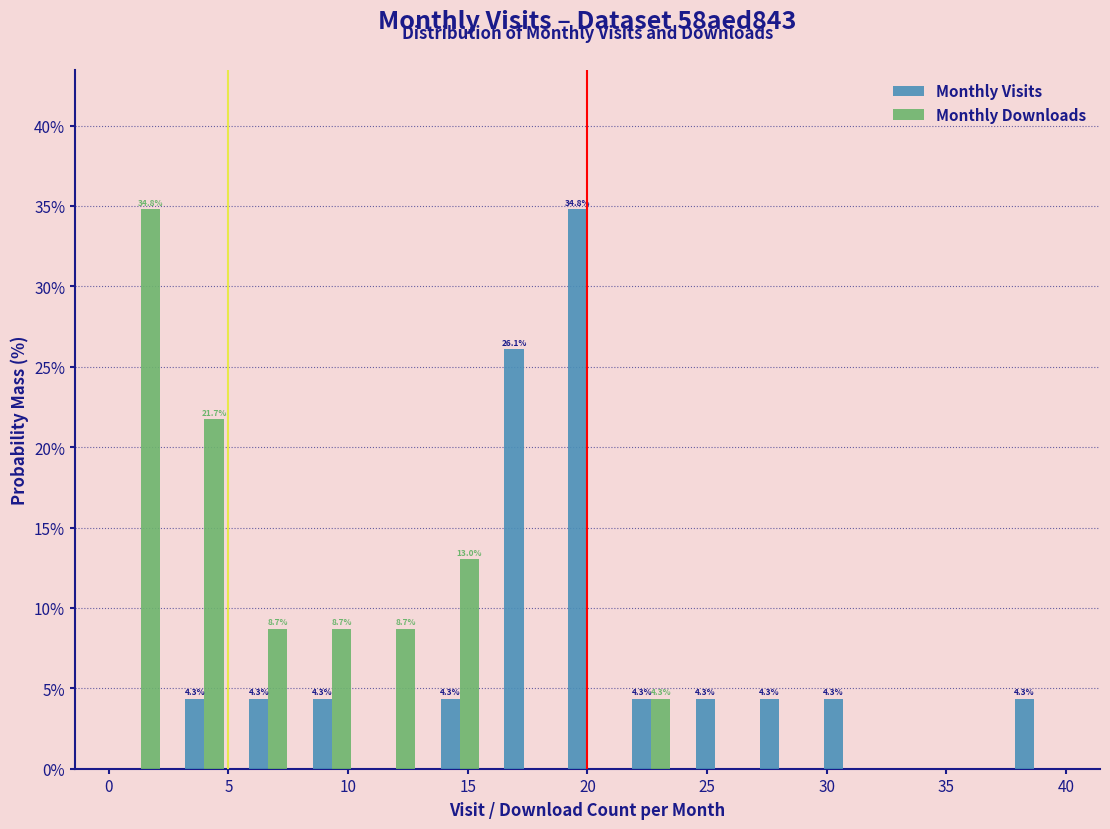

In the Monthly Downloads series, which range on the x-axis has the tallest bar?

0.0 to 2.5